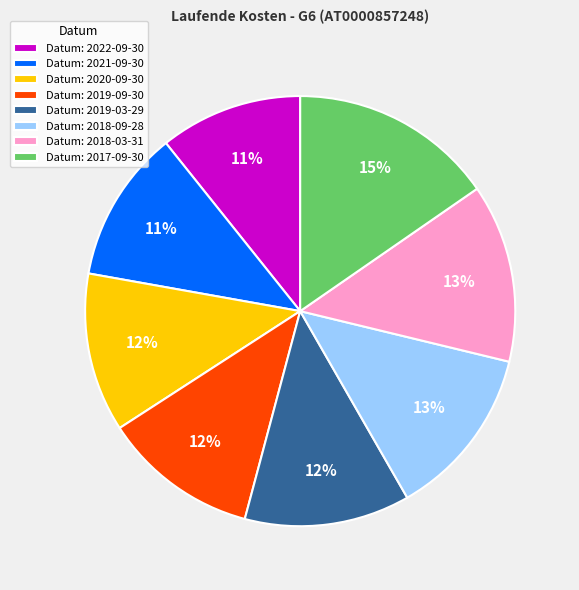

The Datum: 2019-09-30 slice represents 3% of the pie. True or false?

False